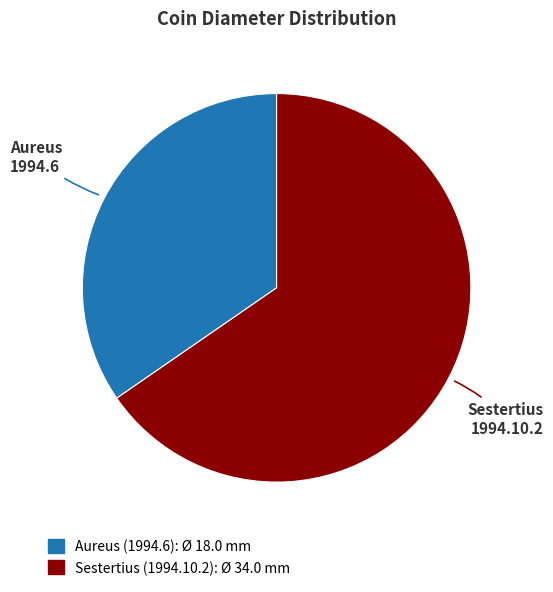

Is there a majority slice in this chart?

Yes